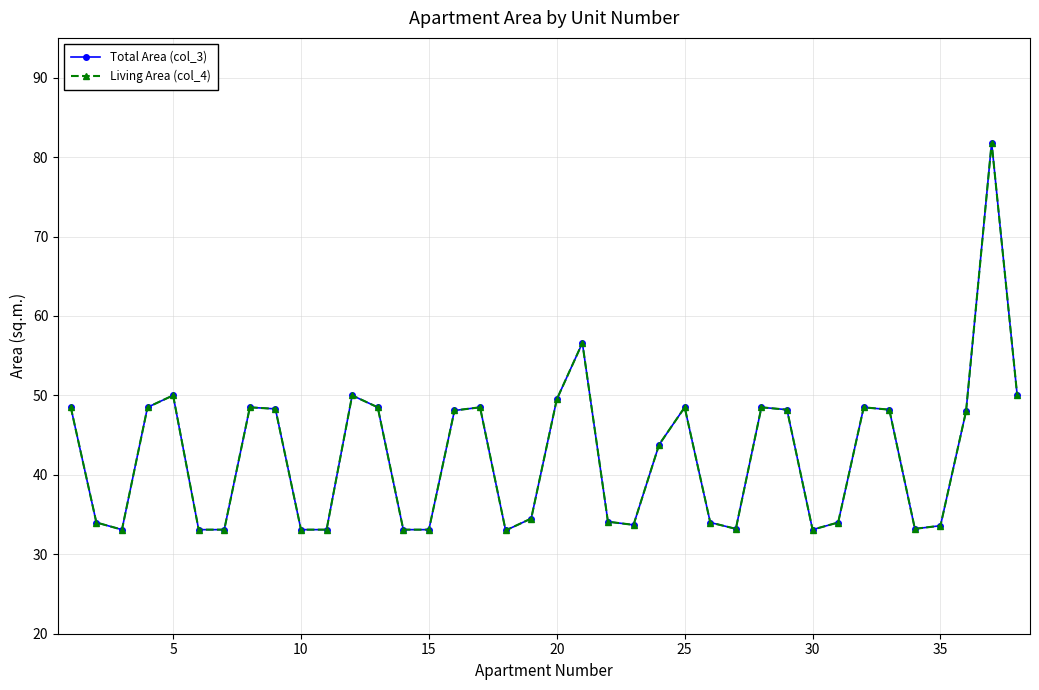

What is the minimum value shown in the chart?

33.0